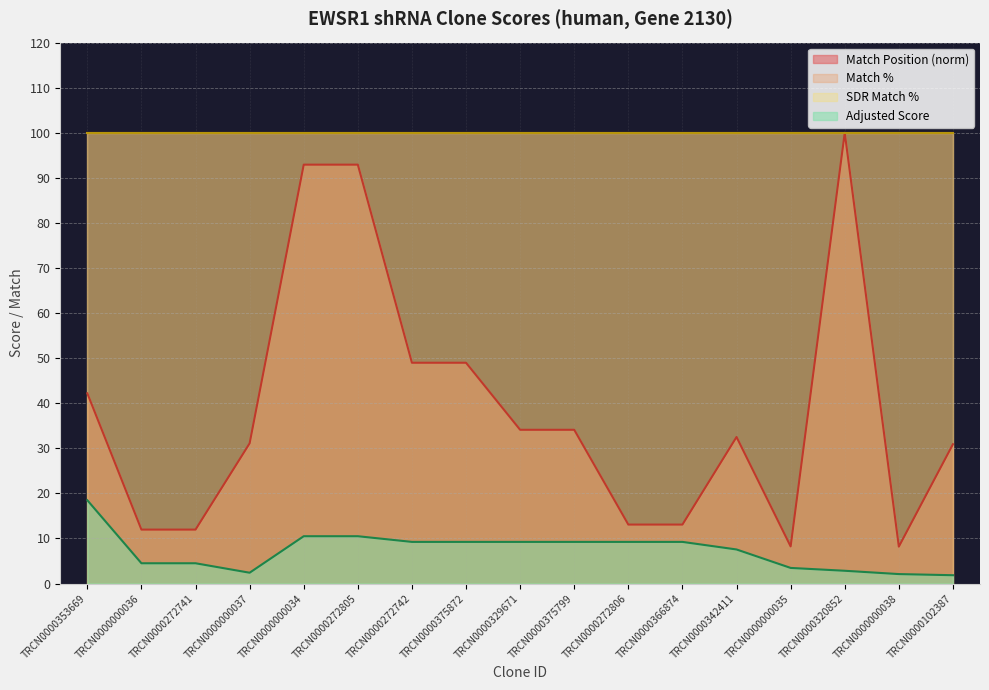

At which category does Match Position reach its first local valley?

TRCN0000000035